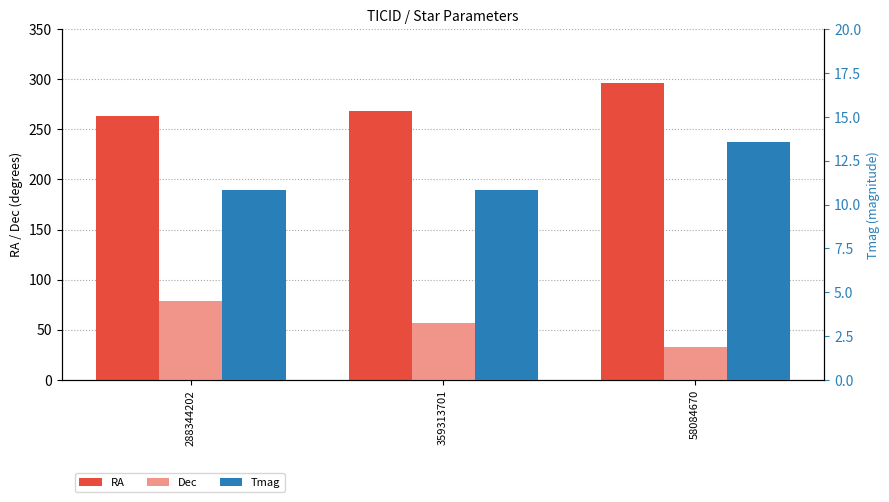

What is the label of the 1st bar from the left?

288344202